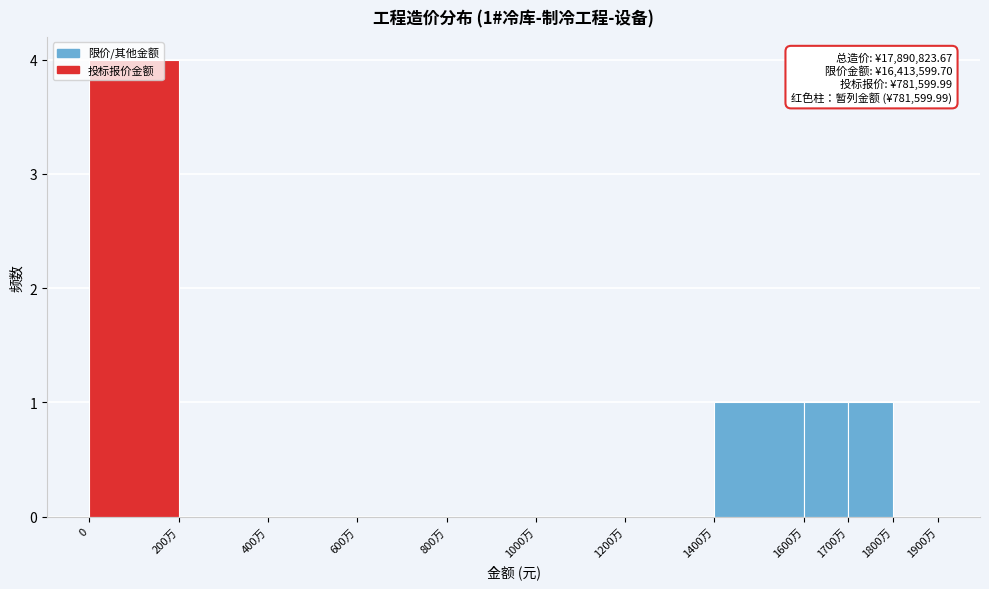

True or false: the data shows -1 at 200万.

False